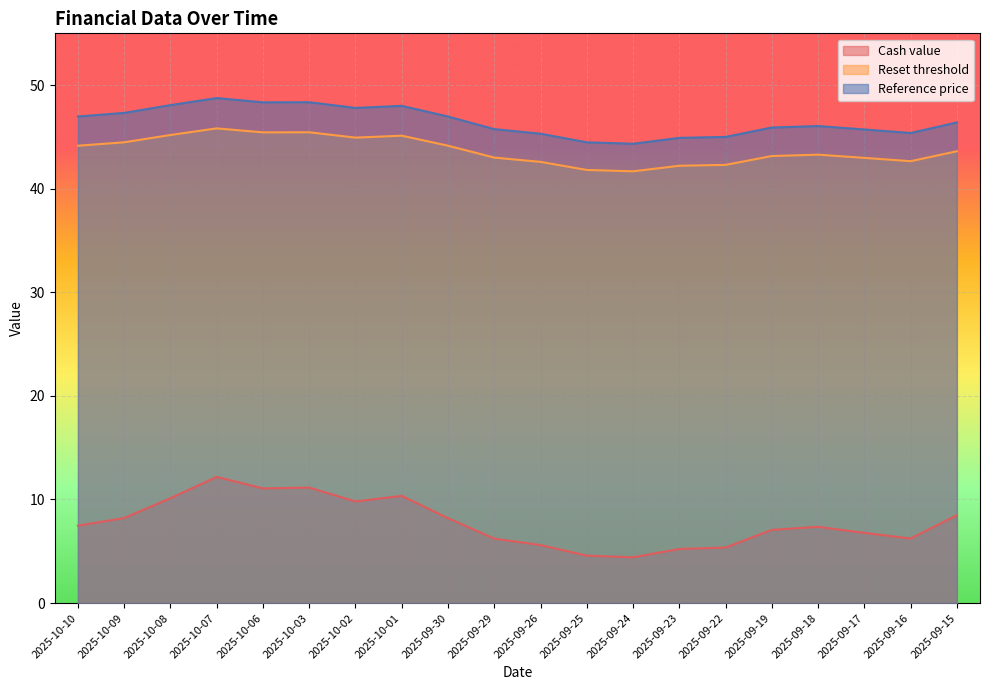

What is the value of the Reset threshold point at the 10th from the left?

43.0